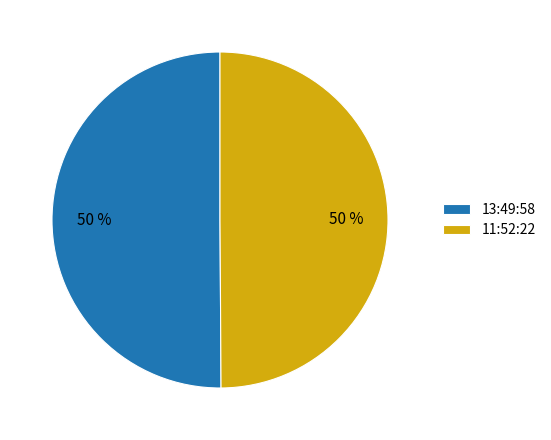

The 13:49:58 slice represents 39% of the pie. True or false?

False